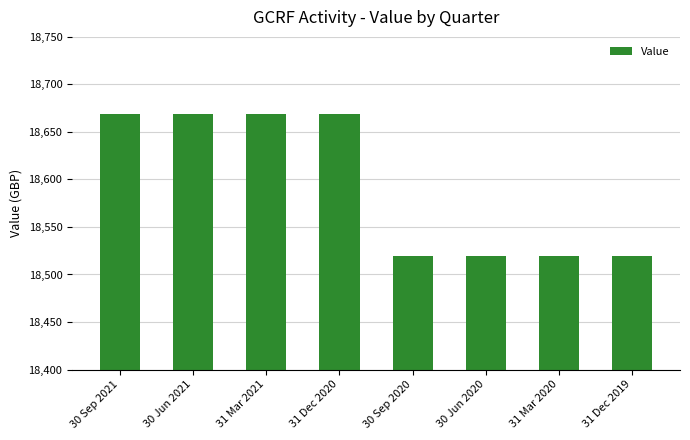

What is the sum of the values at 31 Mar 2020 and 31 Dec 2020?

37188.7